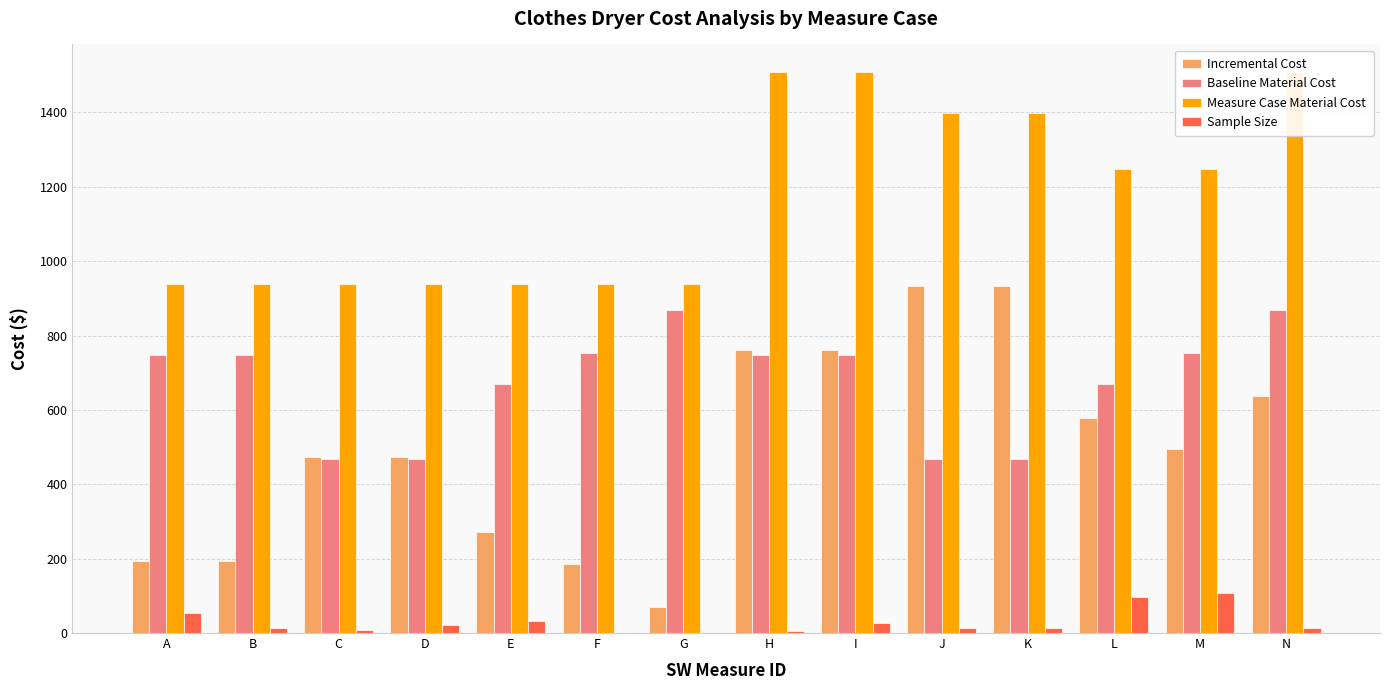

At which label is Sample Size closest to 54?

A